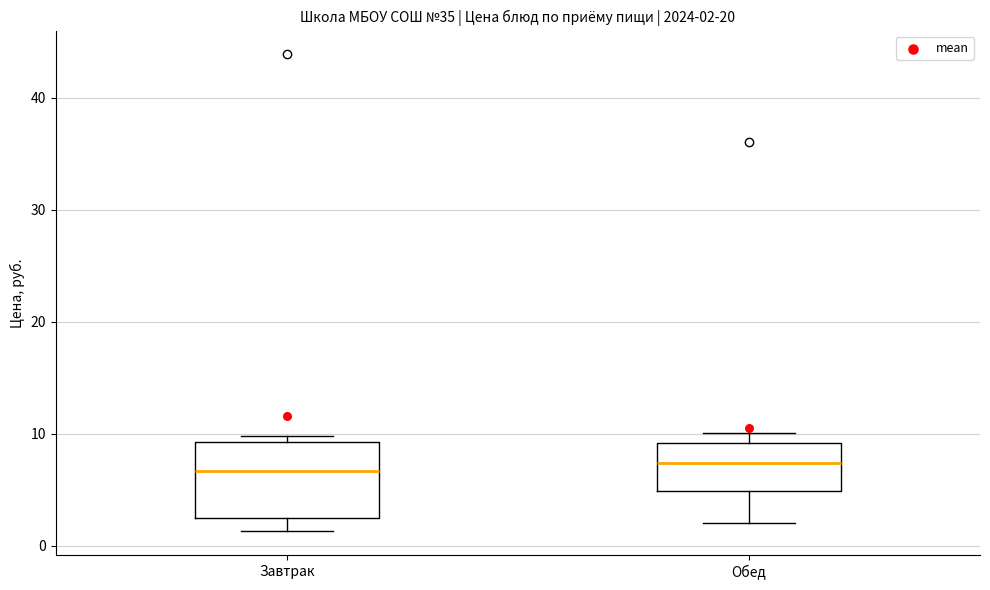

Comparing the boxes themselves (not the whiskers), which one is the tallest?

Завтрак